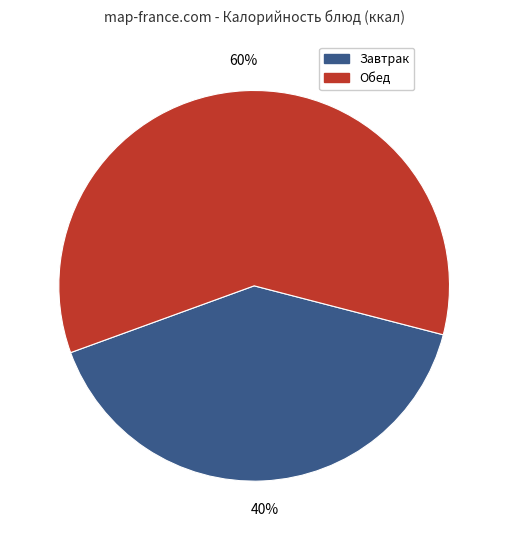

Is there any slice that represents more than half of the pie?

Yes